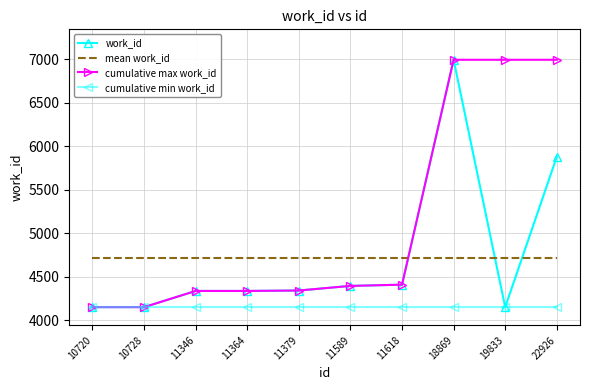

Is it true that cumulative max work_id equals 6995.0 at 18869?

True